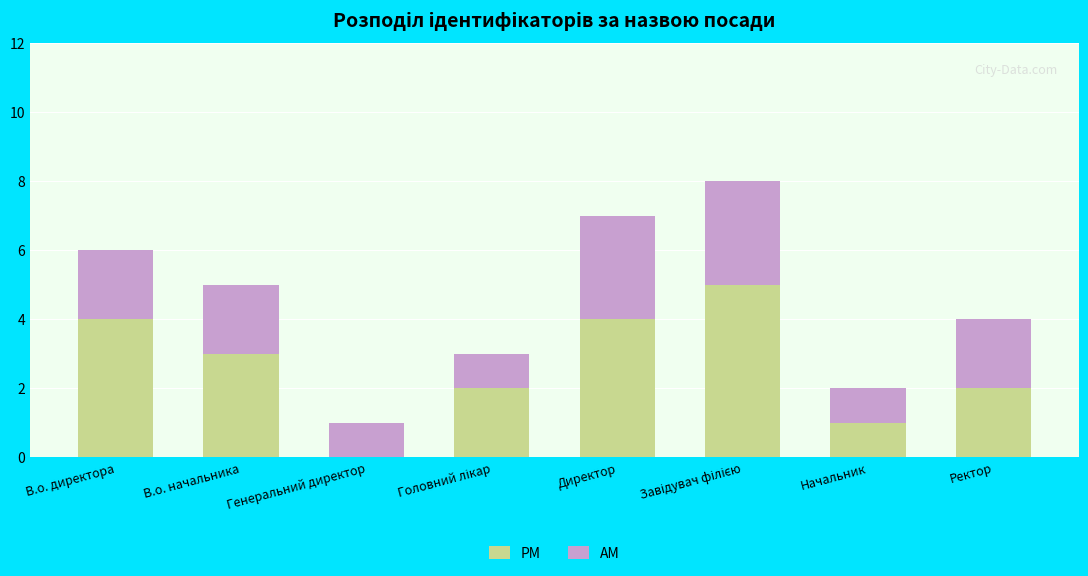

What is the total value across all series at Ректор?

4